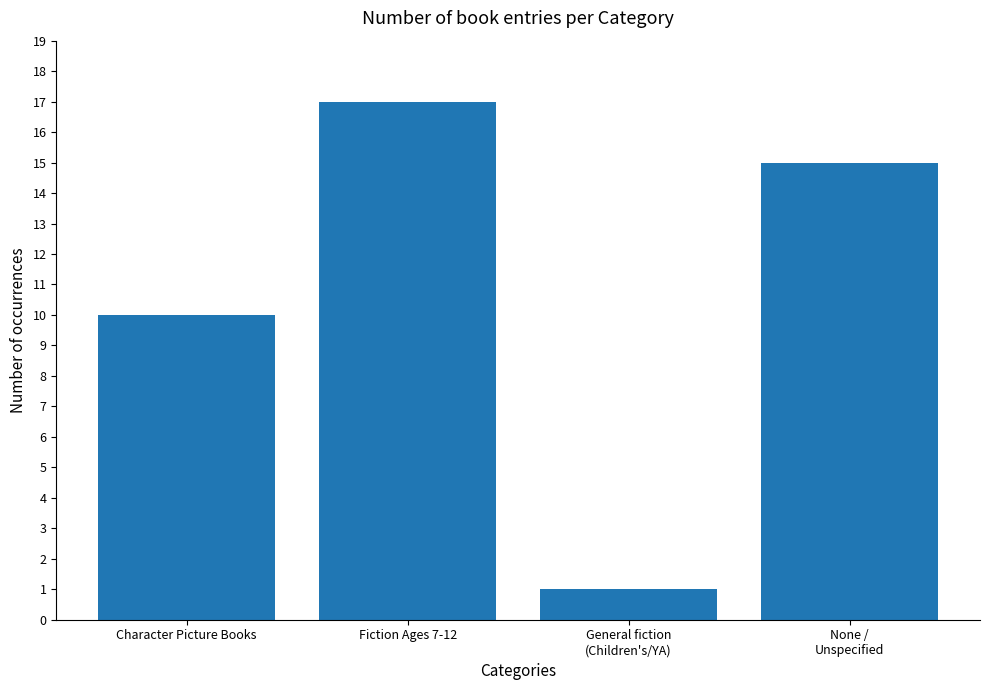

Which label corresponds to the largest value in the chart?

Fiction Ages 7-12